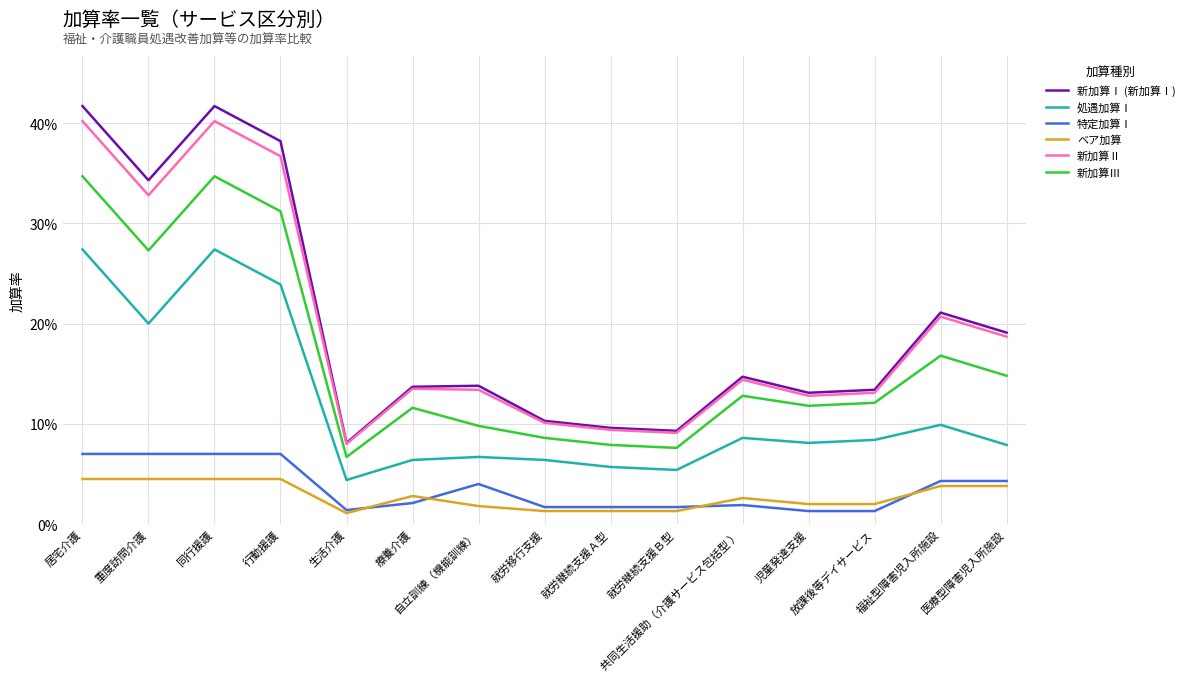

True or false: 特定加算Ⅰ has more than 0 points higher than both neighbors.

True